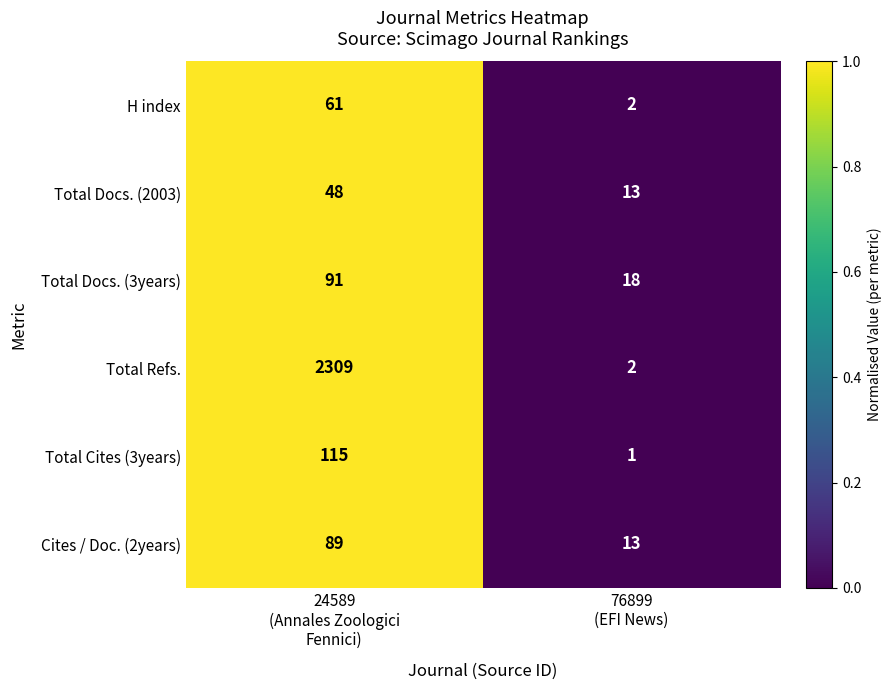

Which series changed the most between 24589
(Annales Zoologici
Fennici) and 76899
(EFI News)?

Total Refs.